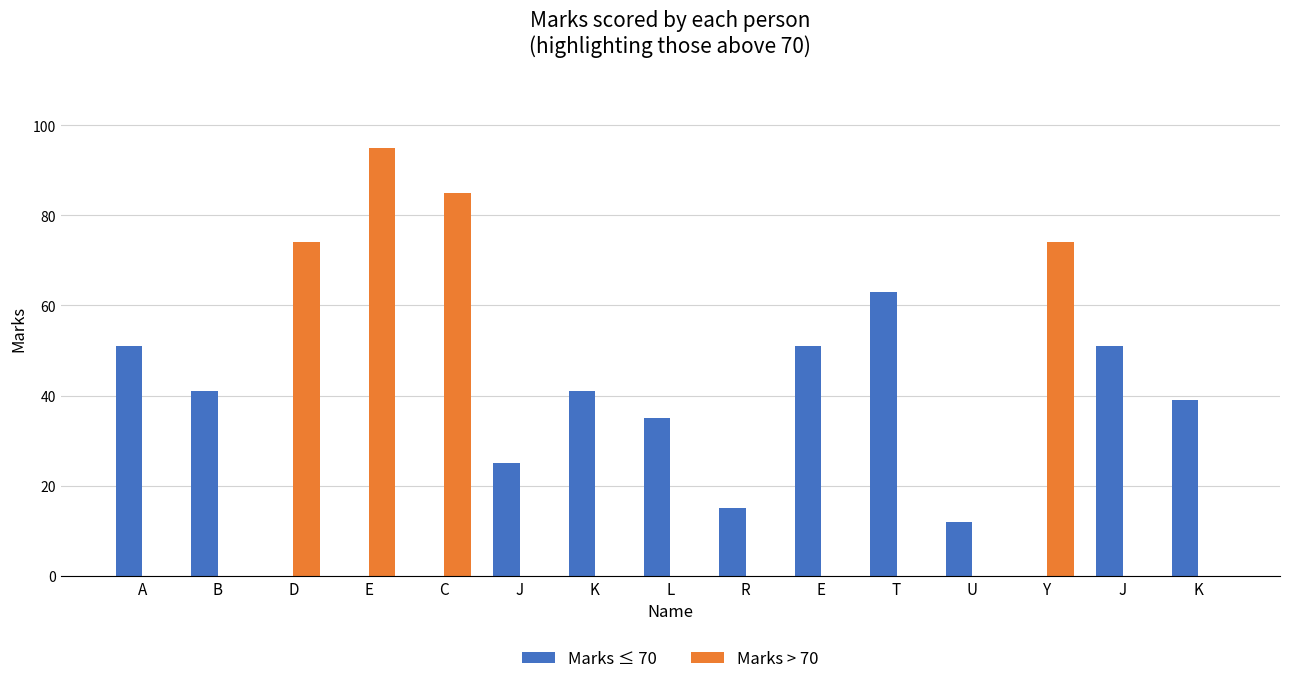

What is the average value of the Marks ≤ 70 series?

28